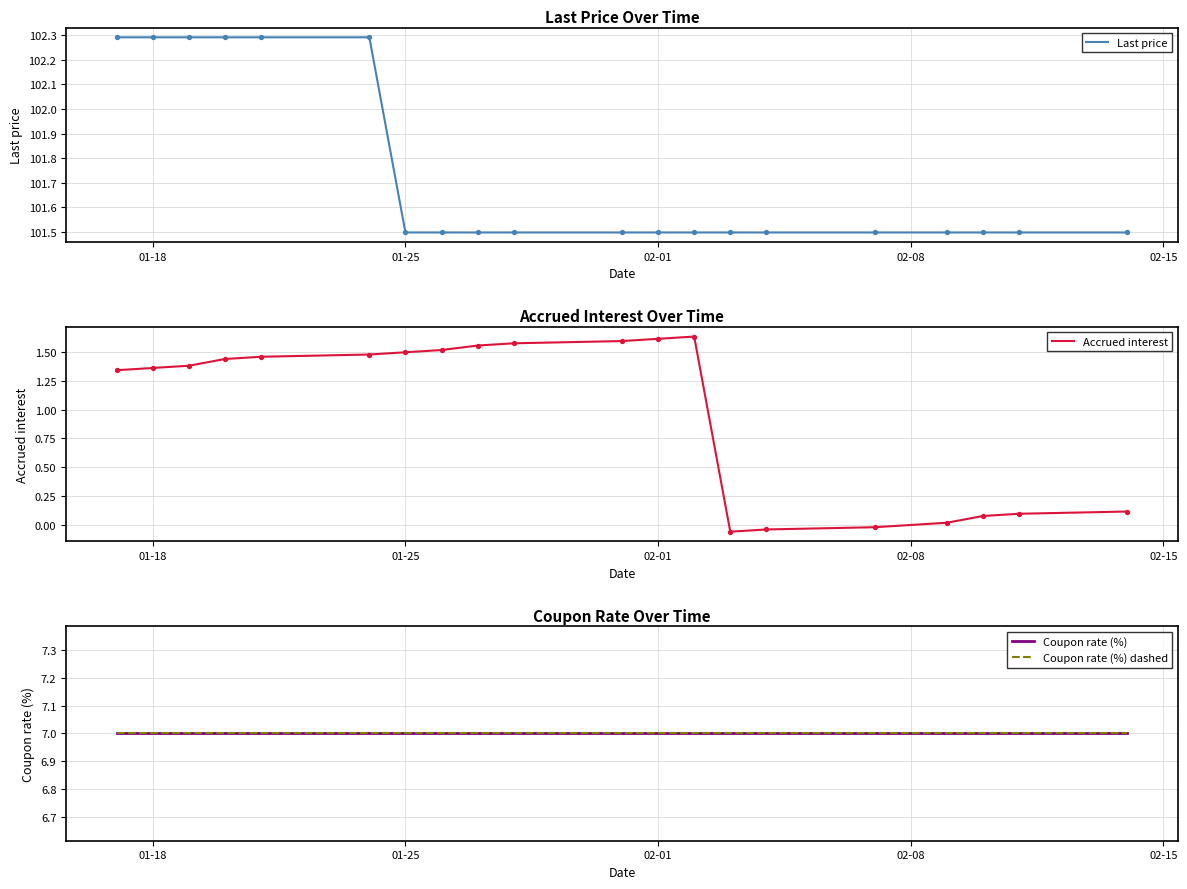

Which series has the widest spread of Y values?

Accrued interest